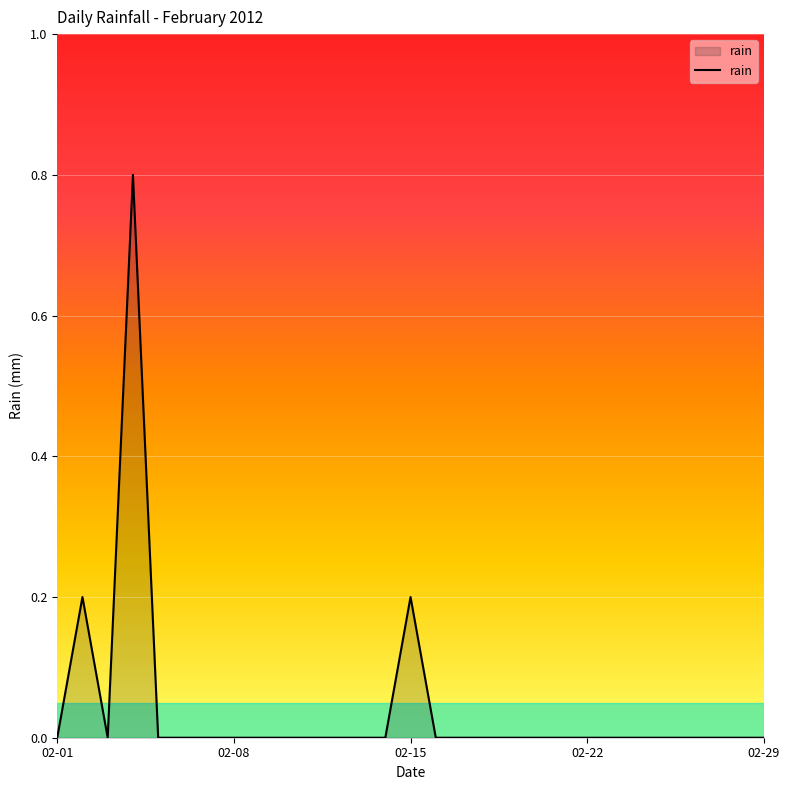

Reading right to left, transcribe all the data shown in this chart.

0.0	0.0	0.0	0.0	0.0	0.0	0.0	0.0	0.0	0.0	0.0	0.0	0.0	0.0	0.2	0.0	0.0	0.0	0.0	0.0	0.0	0.0	0.0	0.0	0.0	0.8	0.0	0.2	0.0